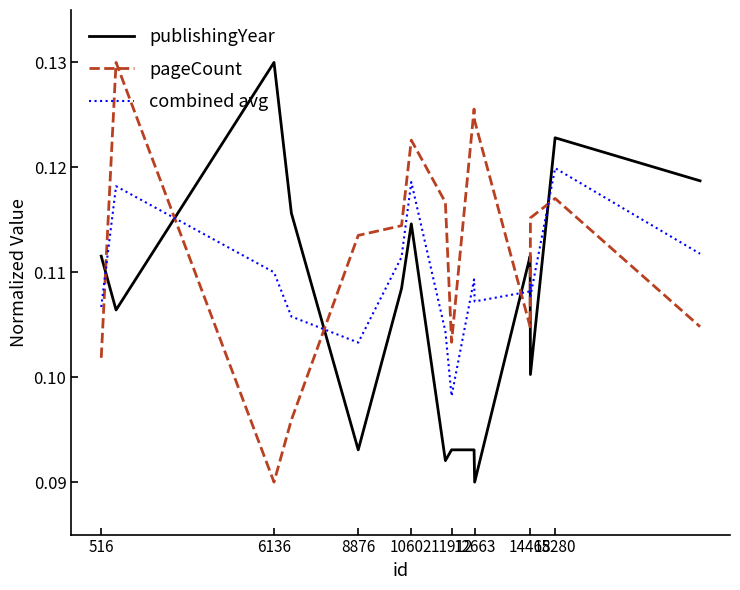

Which series ends up on top after the final intersection of pageCount and publishingYear?

publishingYear